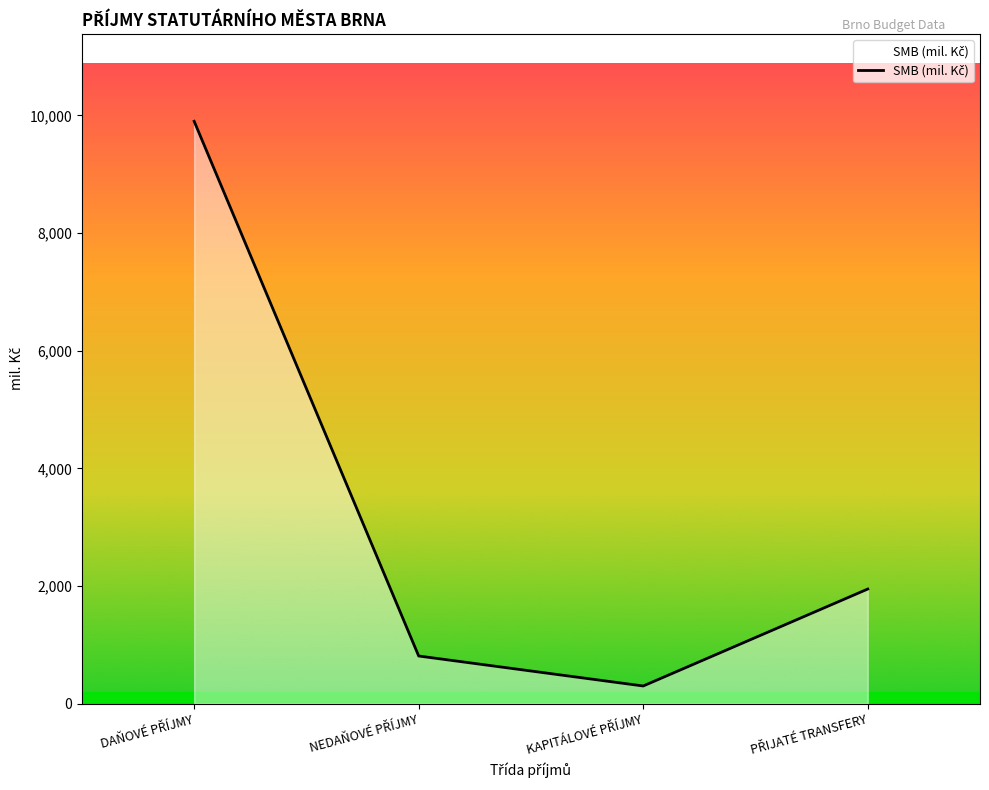

What is the difference between the second highest and second lowest values?

1138.0